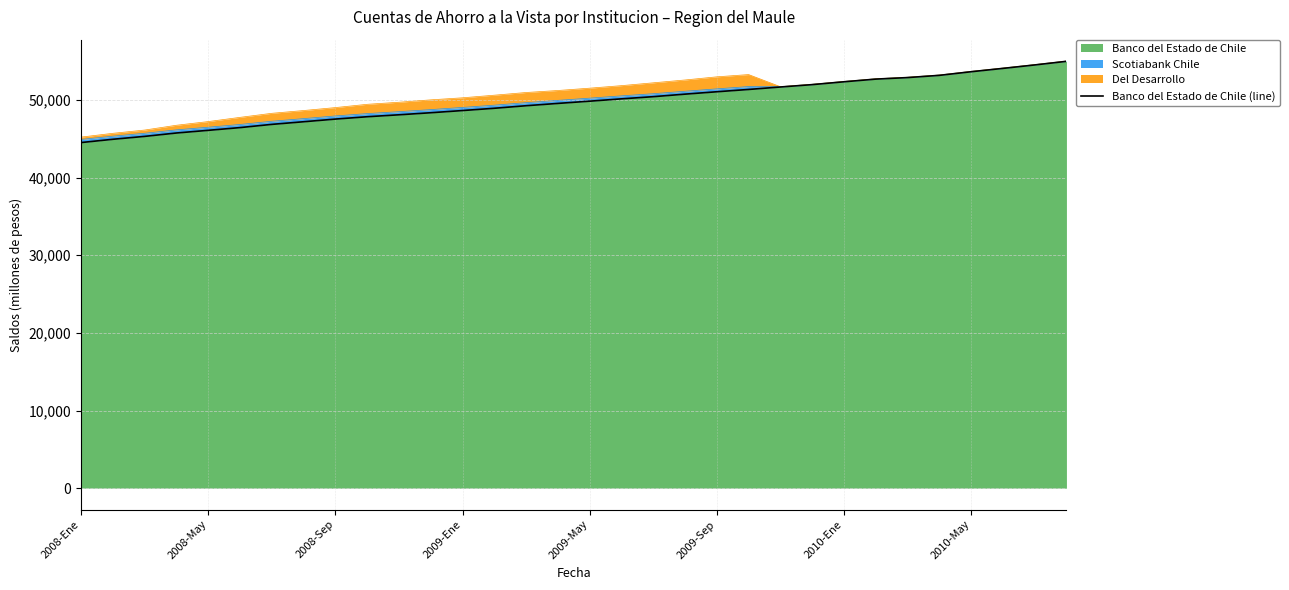

How many data points are less than 49828?

16